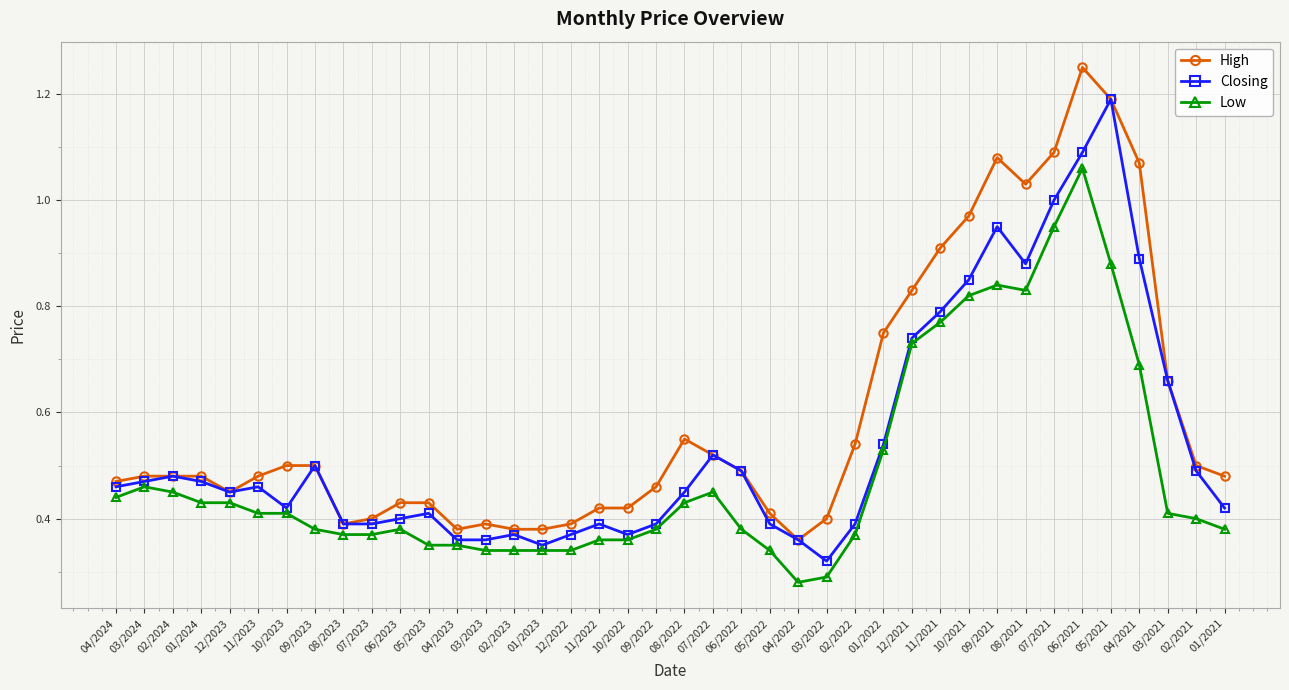

What is the label of the 23rd point from the left?

06/2022